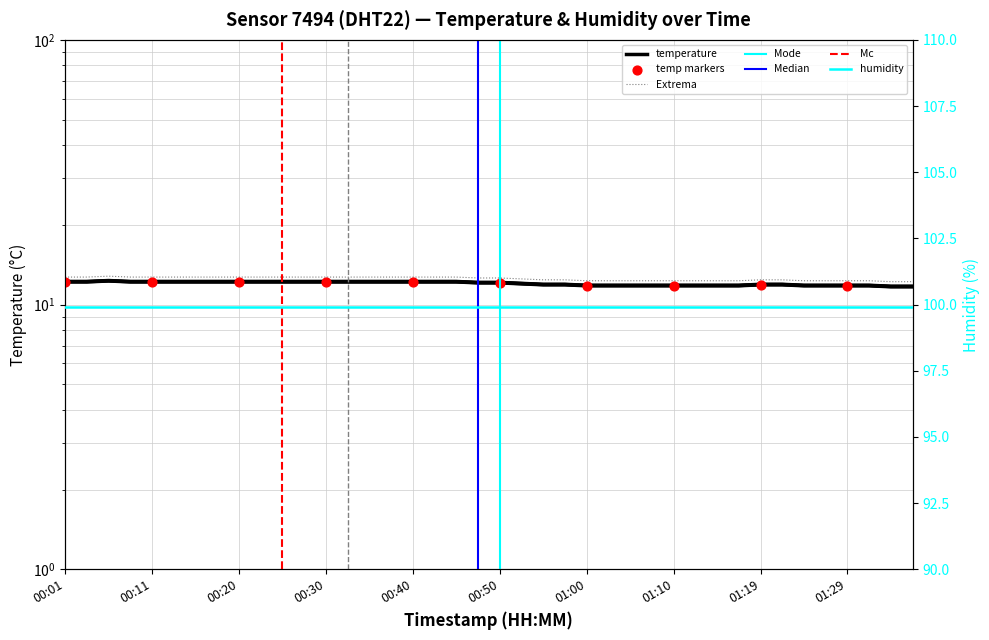

Approximately how many times larger is the value at 00:38 compared to 00:23?

1.0